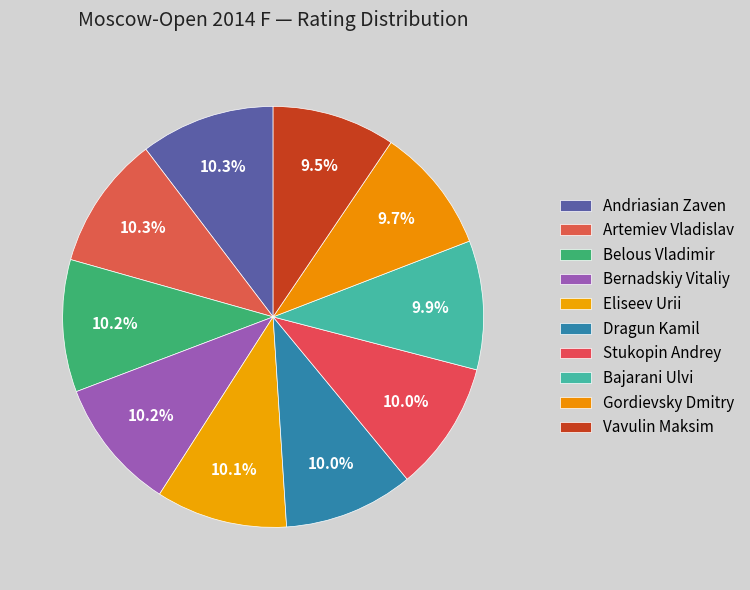

Combined, do Dragun Kamil and Eliseev Urii account for over 50%?

No